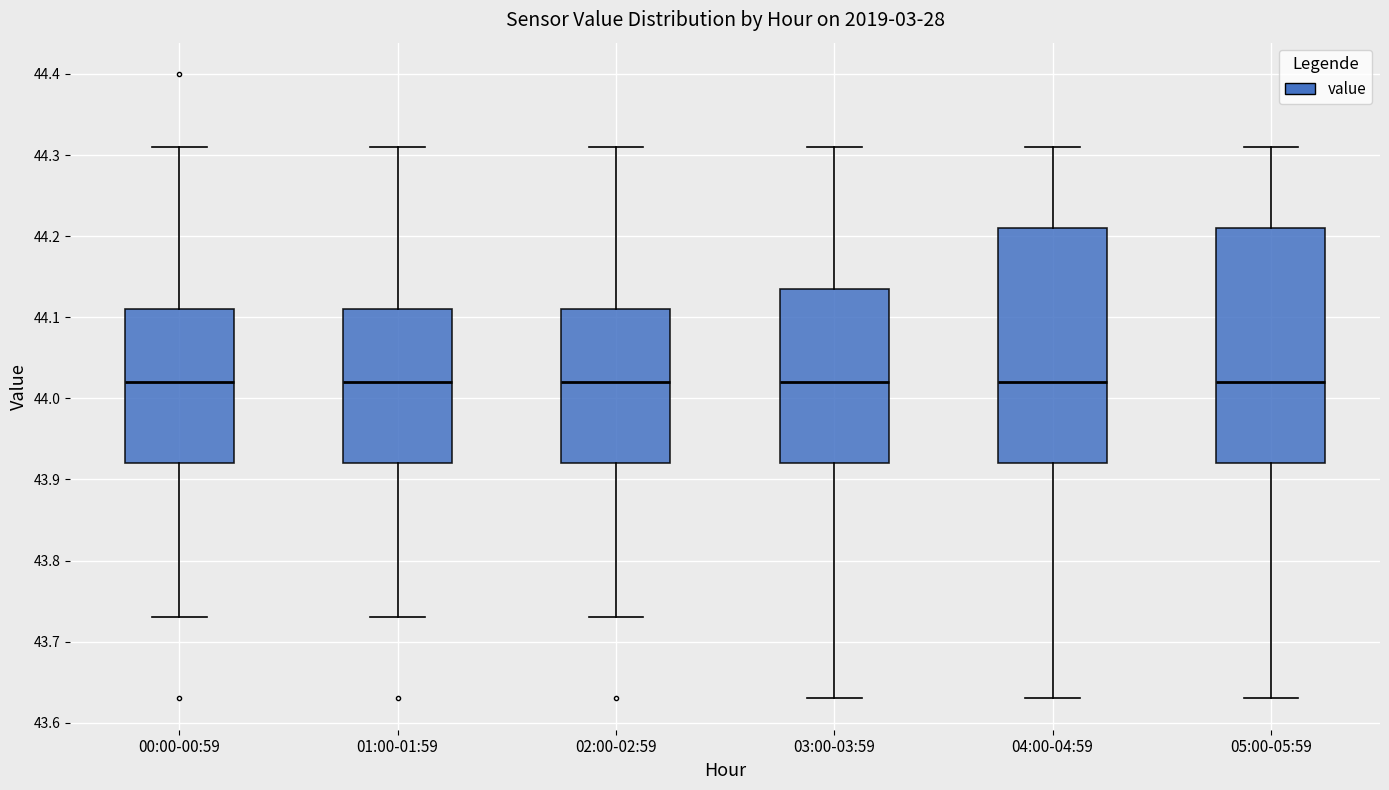

Reading left to right, read every box against the y-axis: the position of its median line, the range the box covers, and the ends of its whiskers. The values are not printed on the chart, so give them approximately, as read against the axis.

00:00-00:59: median 44.02, box 43.92 to 44.11, whiskers 43.73 to 44.31
01:00-01:59: median 44.02, box 43.92 to 44.11, whiskers 43.73 to 44.31
02:00-02:59: median 44.02, box 43.92 to 44.11, whiskers 43.73 to 44.31
03:00-03:59: median 44.02, box 43.92 to 44.14, whiskers 43.63 to 44.31
04:00-04:59: median 44.02, box 43.92 to 44.21, whiskers 43.63 to 44.31
05:00-05:59: median 44.02, box 43.92 to 44.21, whiskers 43.63 to 44.31